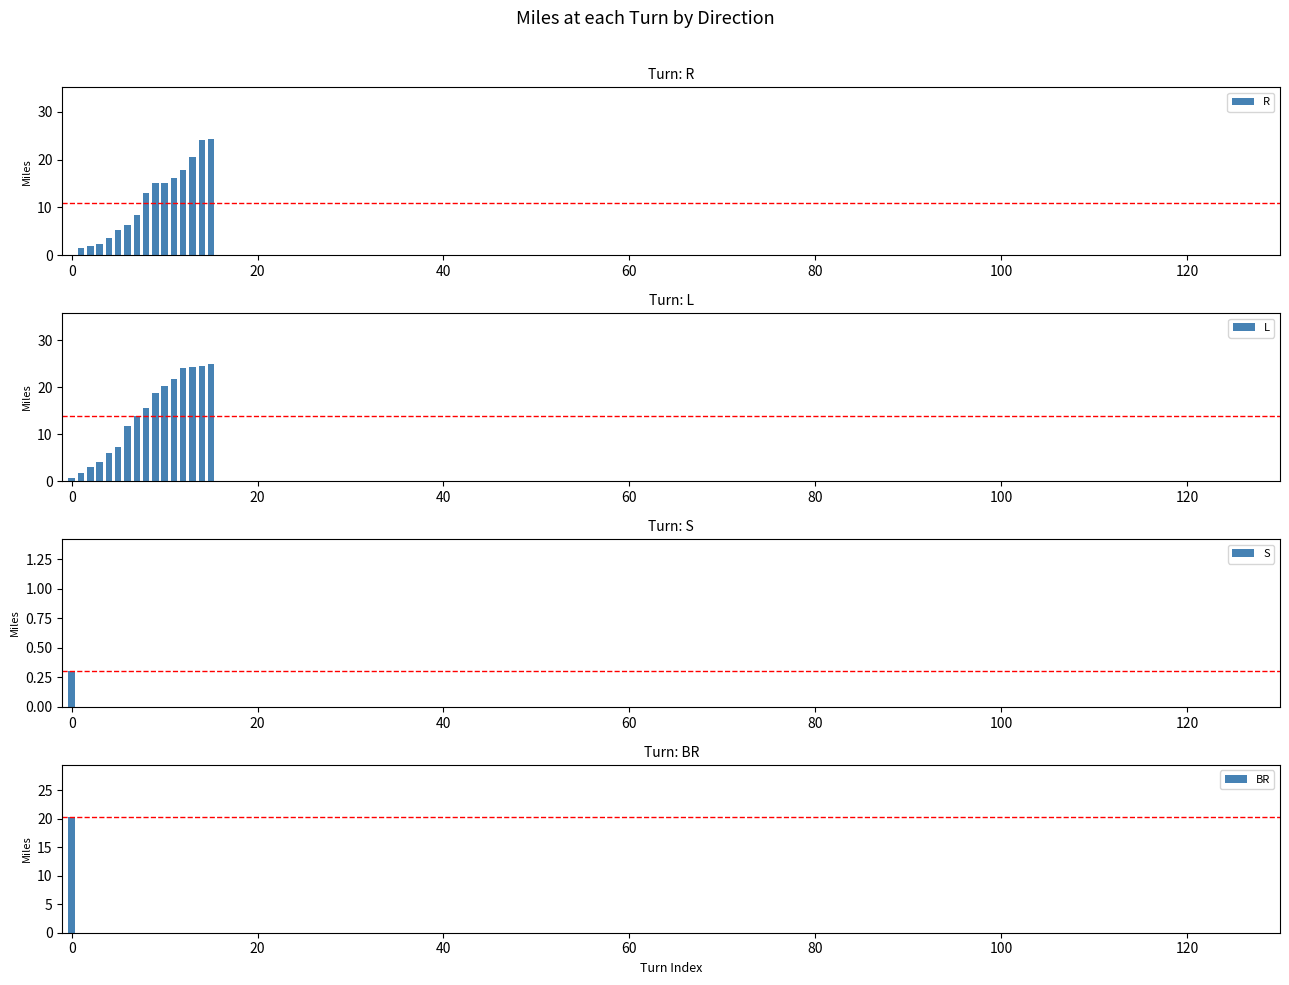

What is the sum of all R values?

175.9